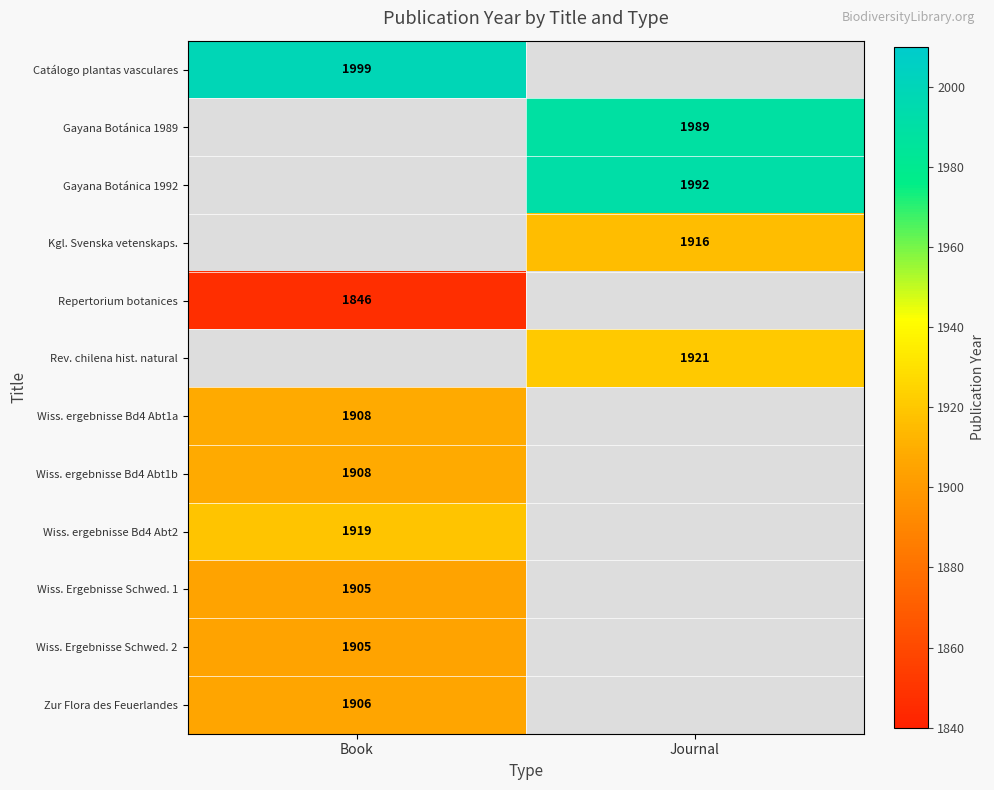

At which category does the chart reach its peak across all series?

Book